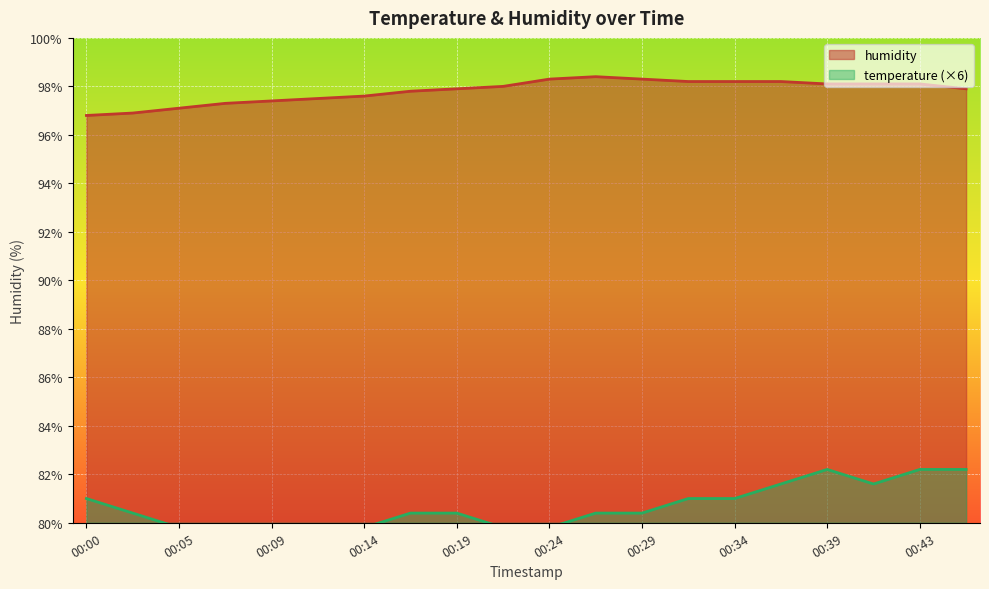

Which series has the largest total across all categories?

humidity